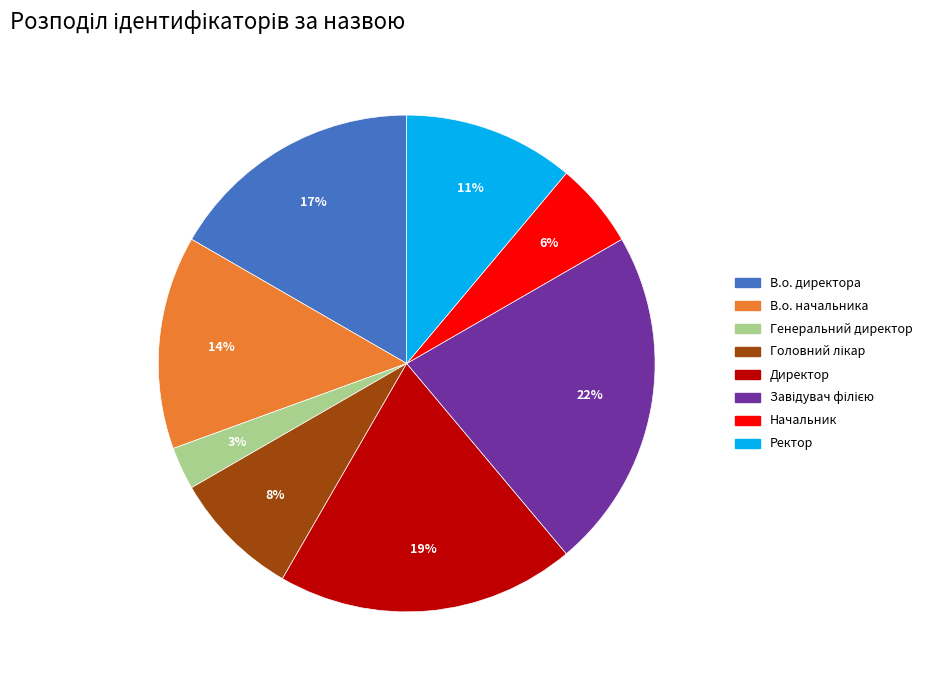

Does В.о. директора represent more than half of the total?

No